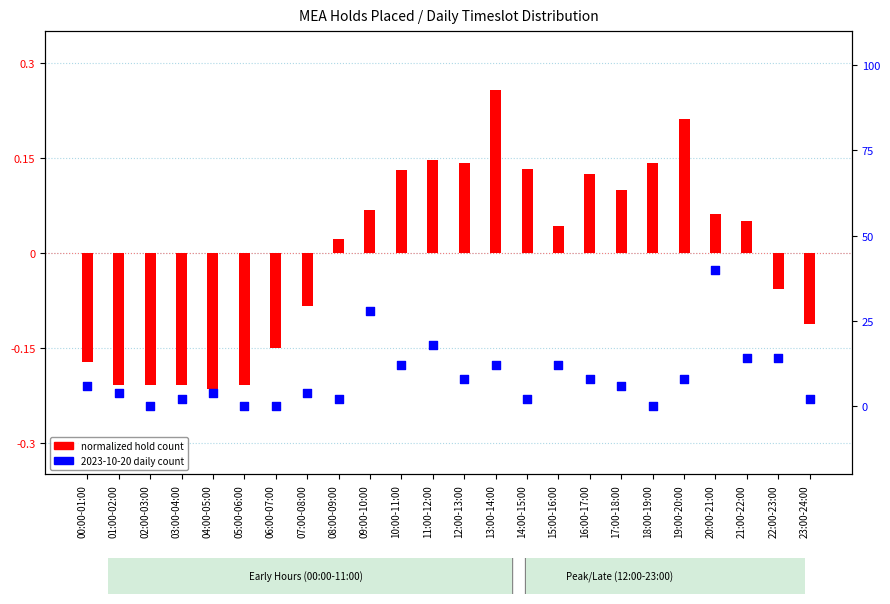

Which series reaches the minimum Y coordinate?

MEA Holds Placed